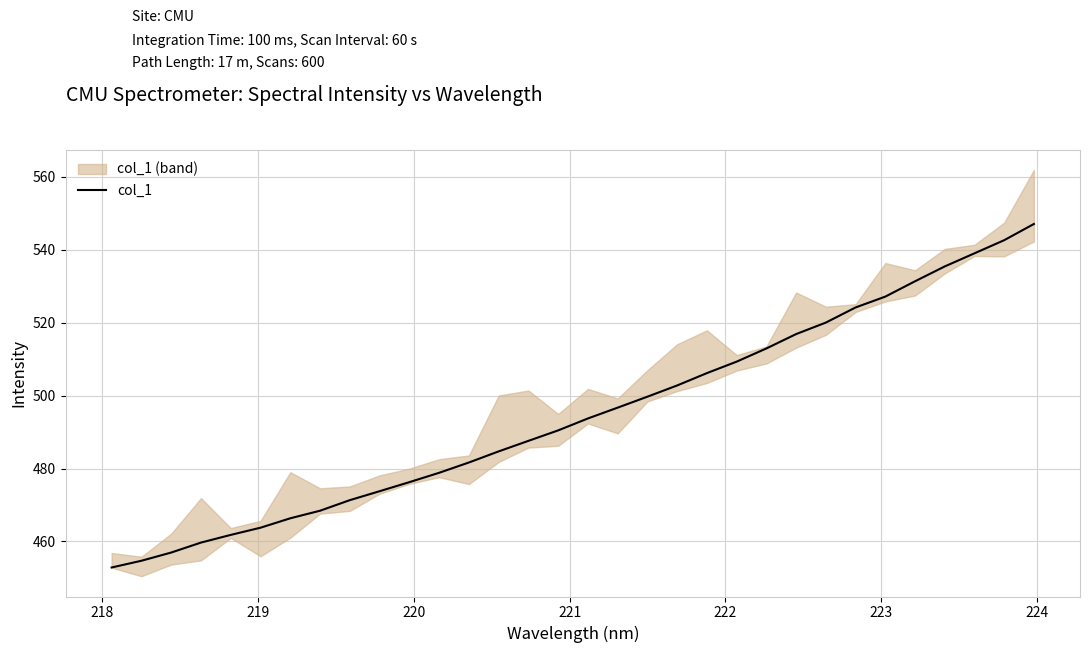

What is the minimum value for col_1?

452.9